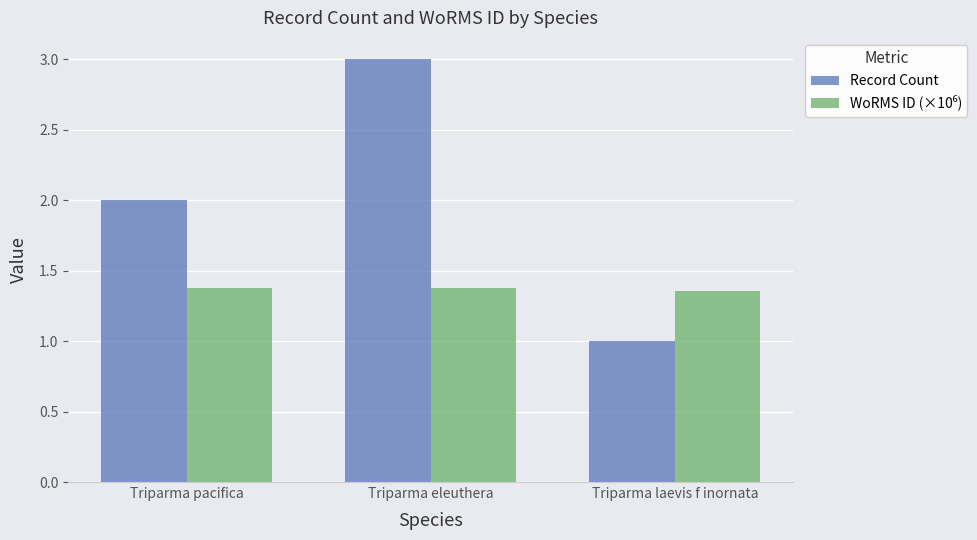

What is the sum of all Record Count values?

6.0